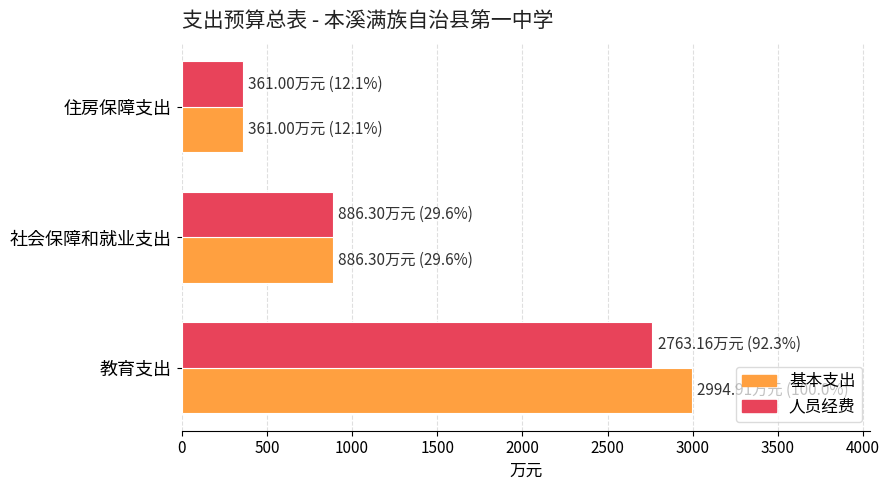

What is the sum of all 人员经费 values?

4010.5